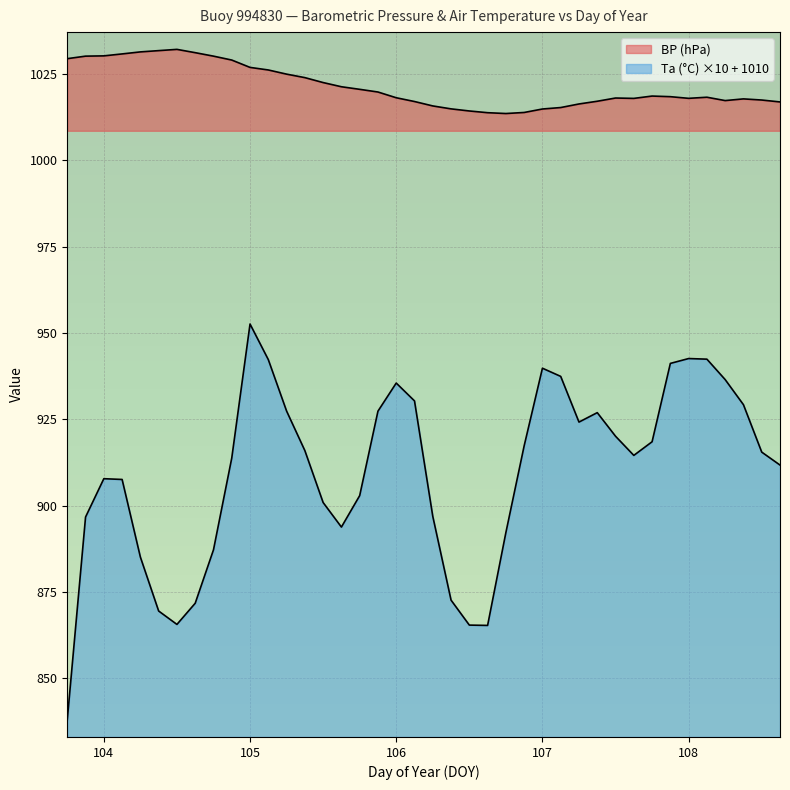

Which category has the highest value in the BP series?

104.5